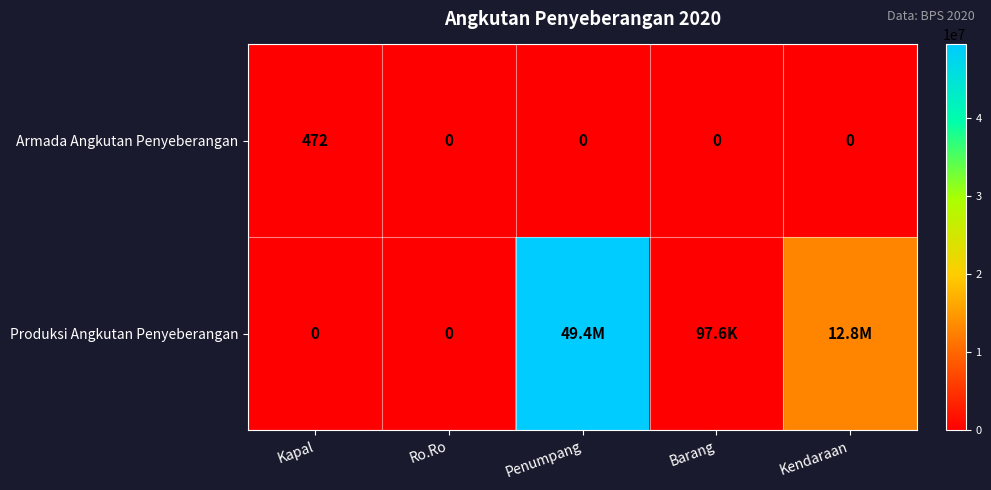

The value of Armada Angkutan Penyeberangan at Kendaraan is 286. True or false?

False